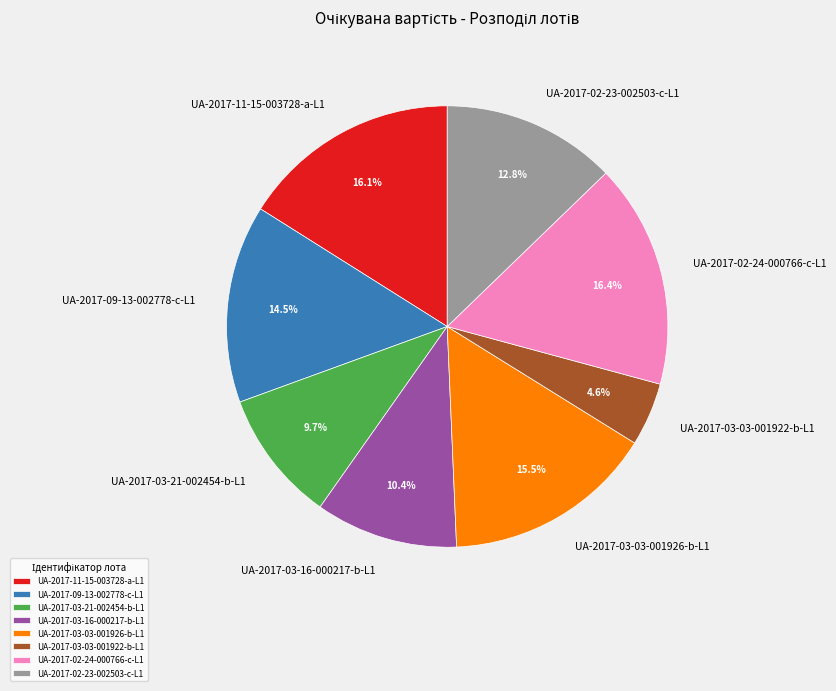

What is the ratio of the value at UA-2017-03-21-002454-b-L1 to the value at UA-2017-09-13-002778-c-L1?

0.7